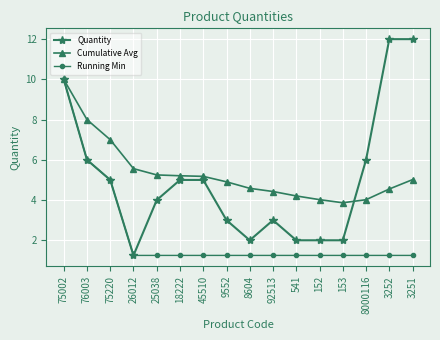

Is this an area chart (filled region under the line)?

No